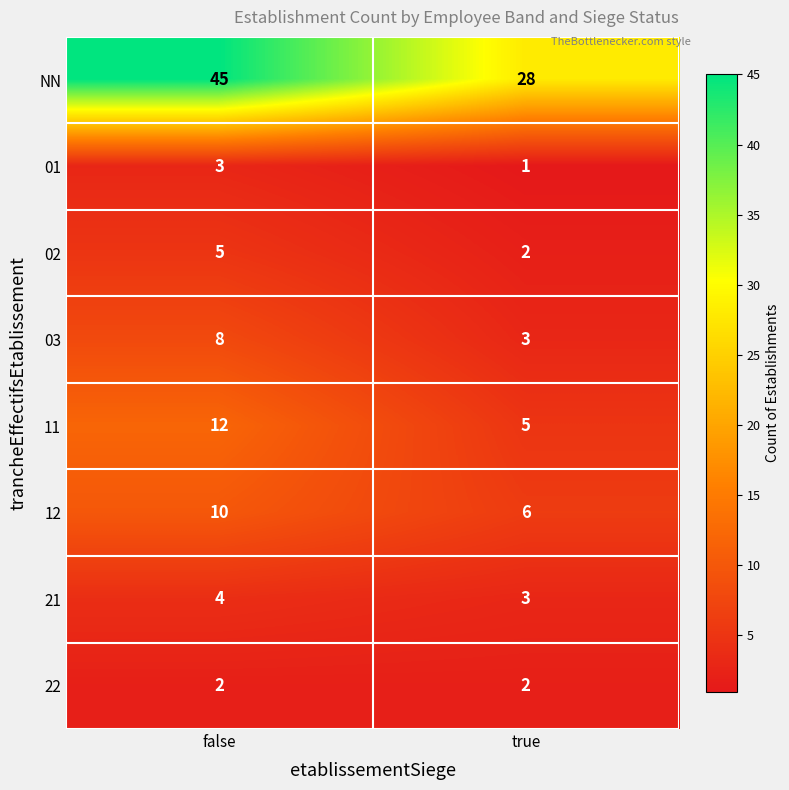

Which series changed the most between false and true?

NN